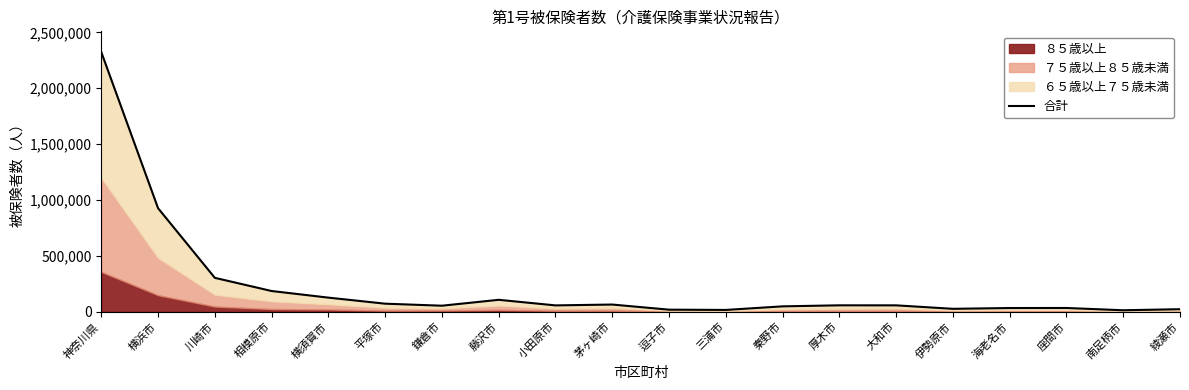

Where does the data first go above 57511?

神奈川県